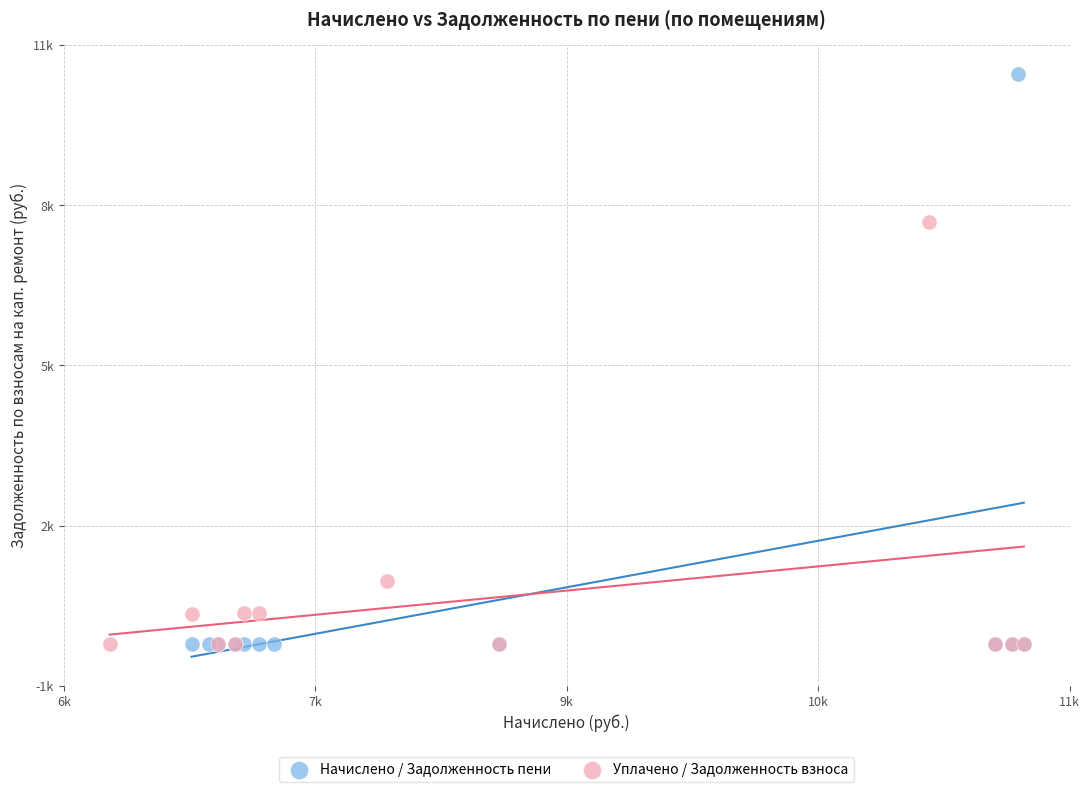

Which series reaches the maximum Y coordinate?

Начислено / Задолженность пени